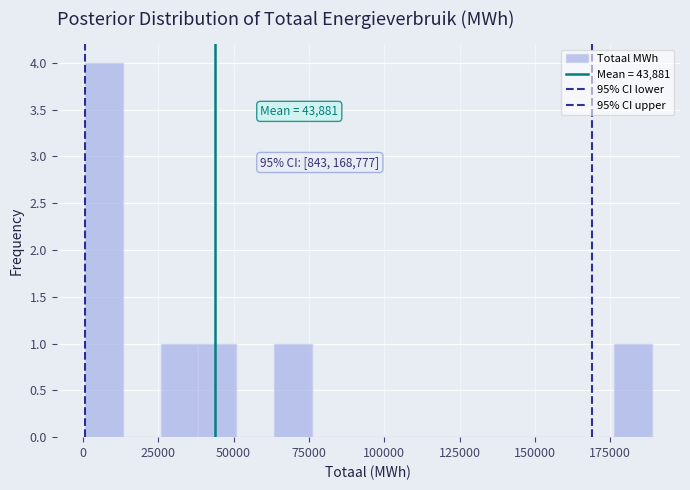

Read against the x-axis, roughly where is the centre of the tallest bar?

5000